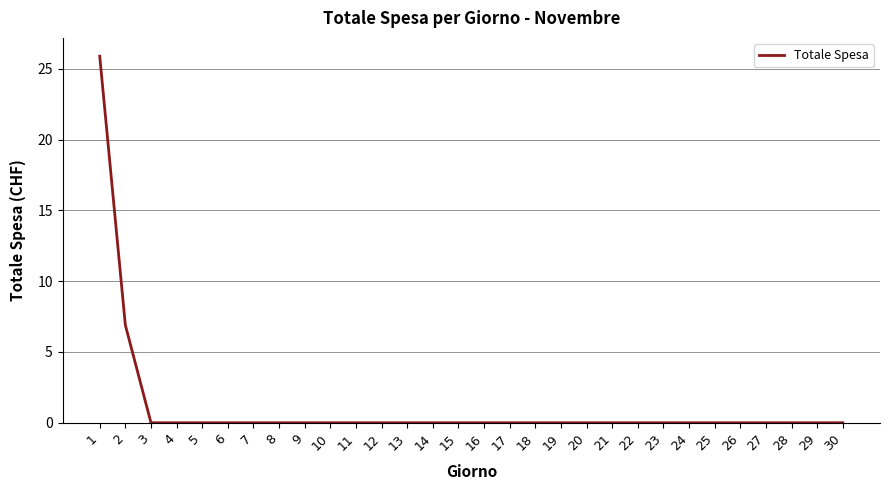

The chart shows a value of 0.0 at 4. True or false?

True